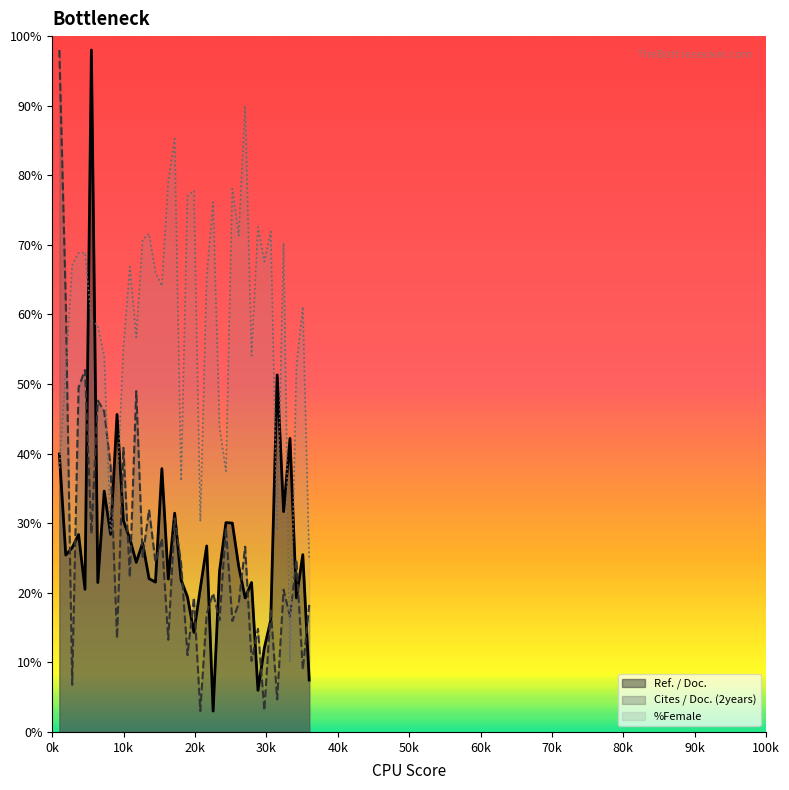

How many values in the %Female series are below 65?

20